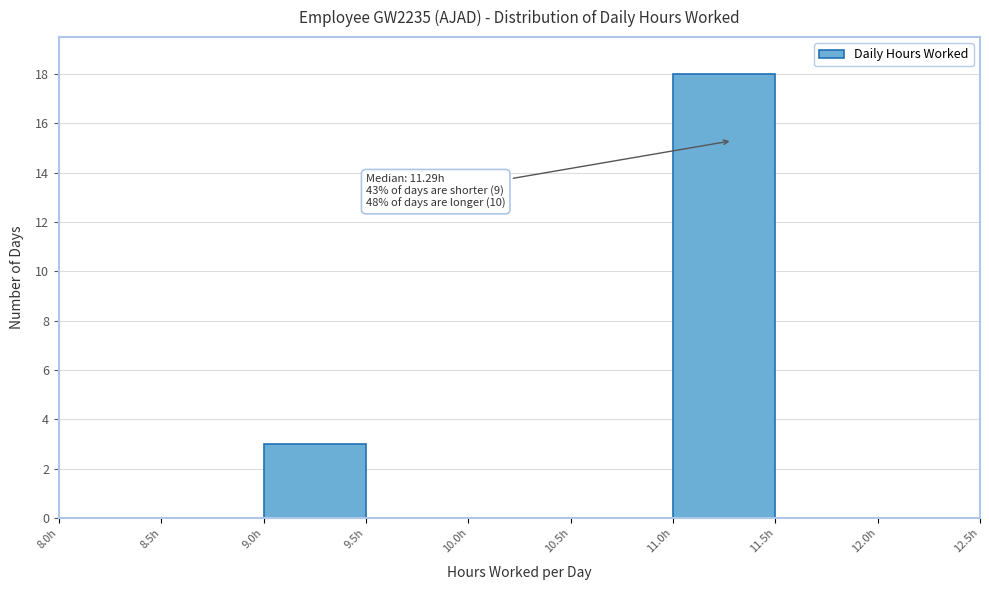

Over which range of the x-axis is the bar tallest?

11.0 to 11.5